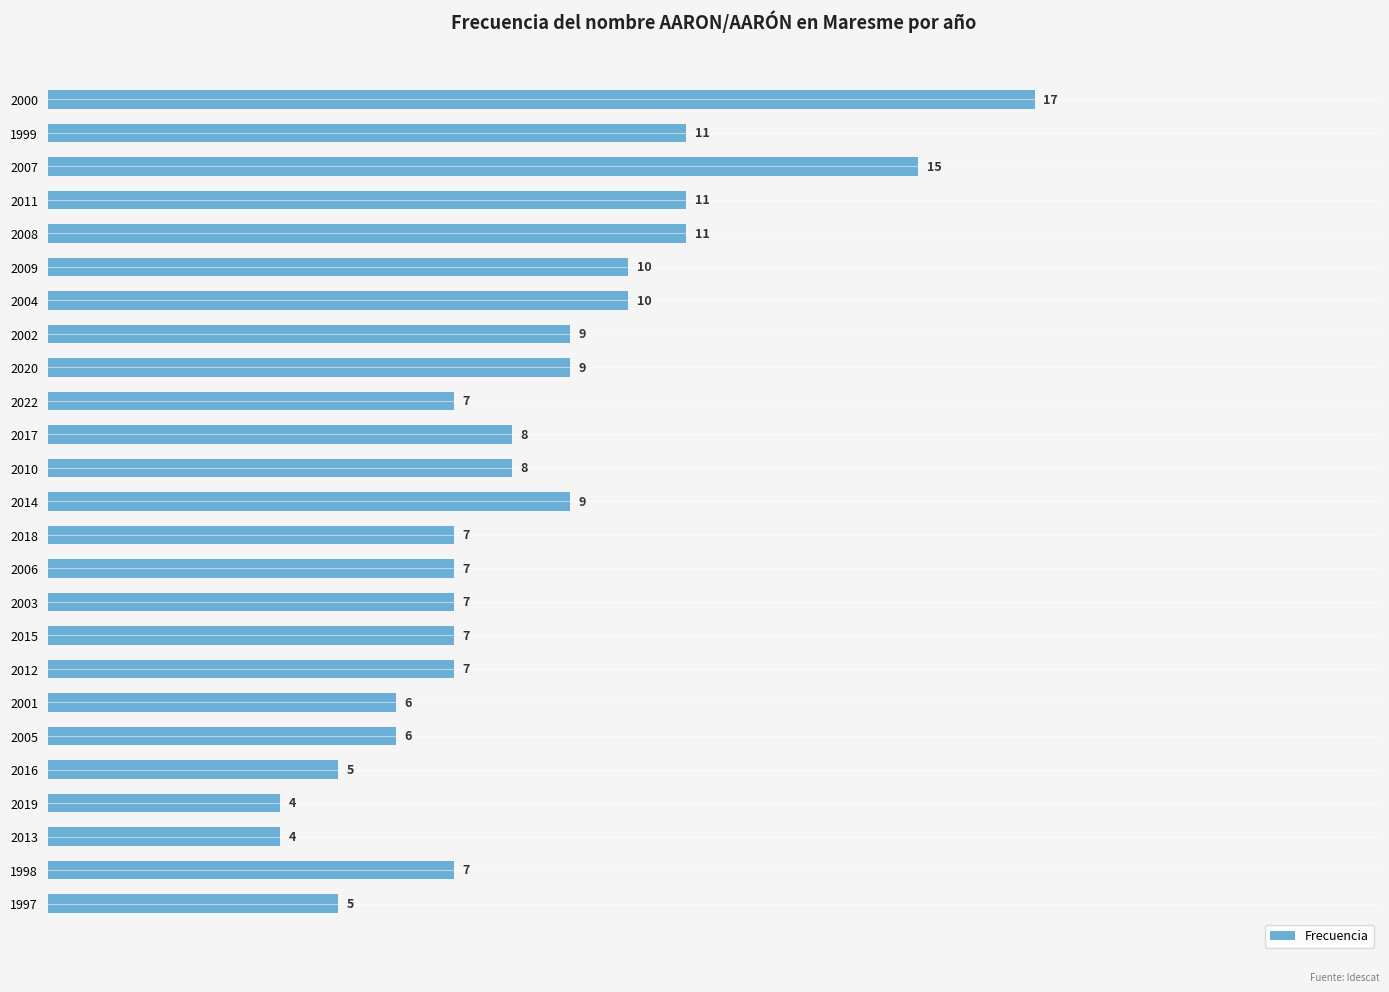

What is the label of the 25th bar from the top?

1997